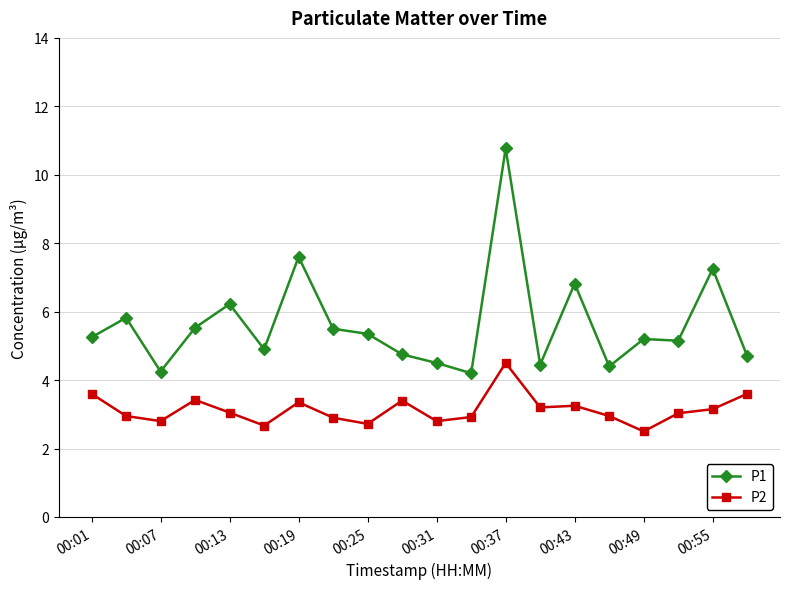

True or false: P1 has more than 0 points higher than both neighbors.

True